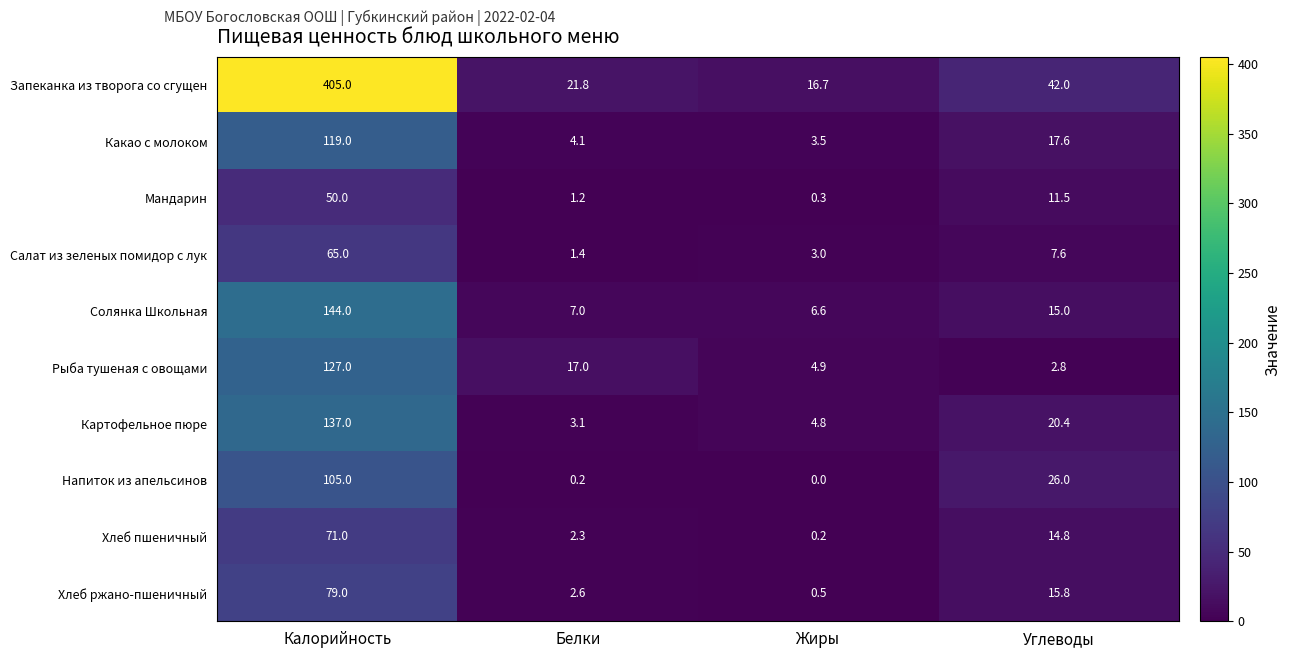

What is the sum of all Хлеб пшеничный values?

88.3